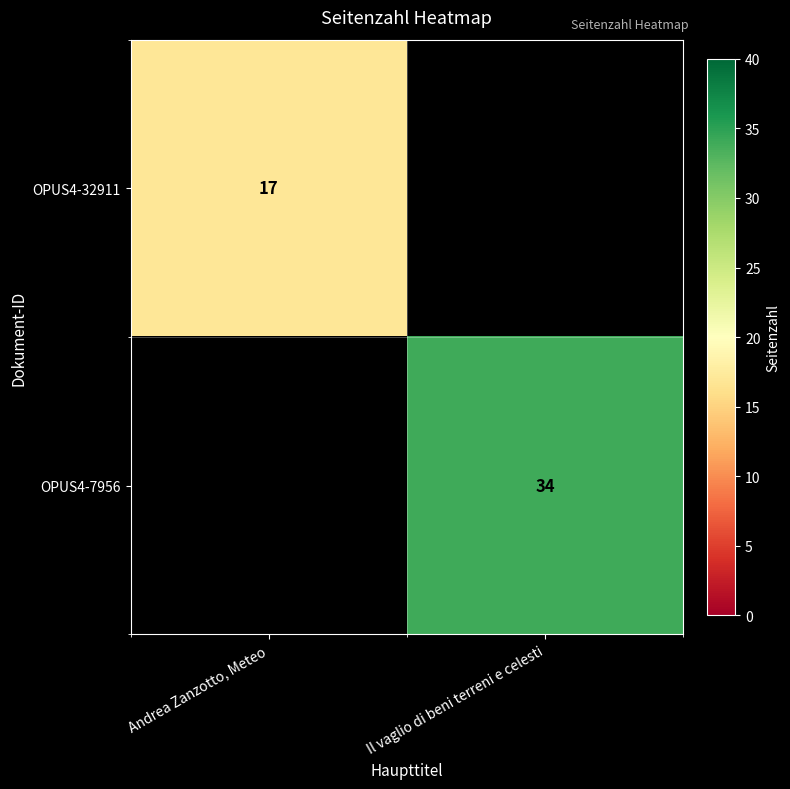

The OPUS4-7956 series shows 34 at Il vaglio di beni terreni e celesti. True or false?

True